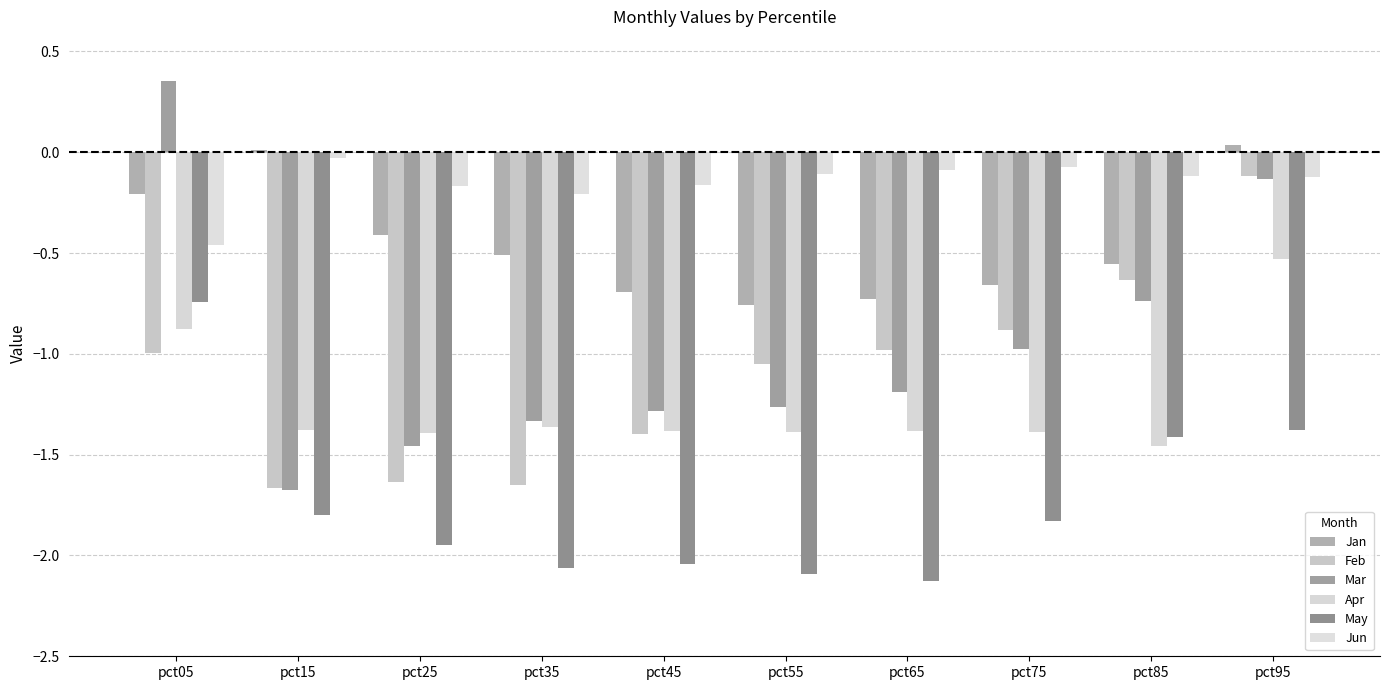

How many bars are there in total?

60